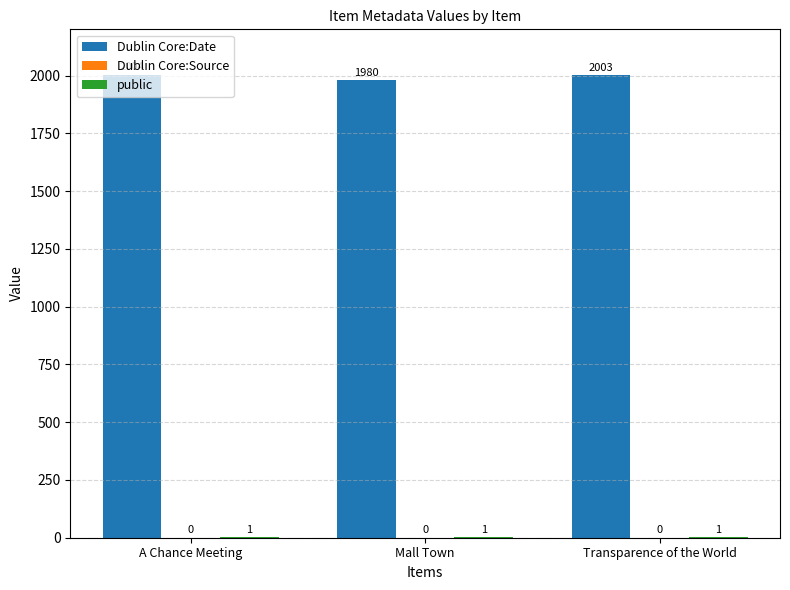

Which series has the largest range (max minus min)?

Dublin Core:Date